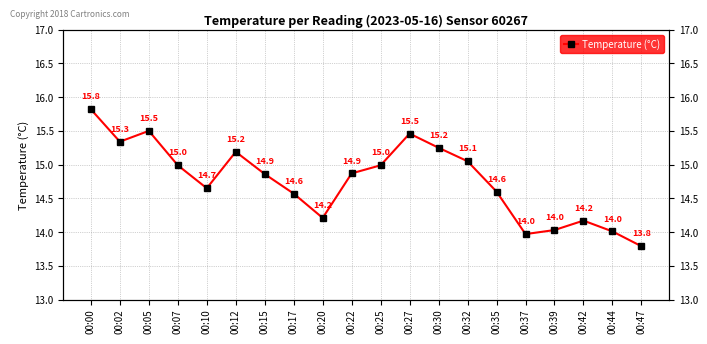

True or false: the data shows 14.9 at 00:15.

True